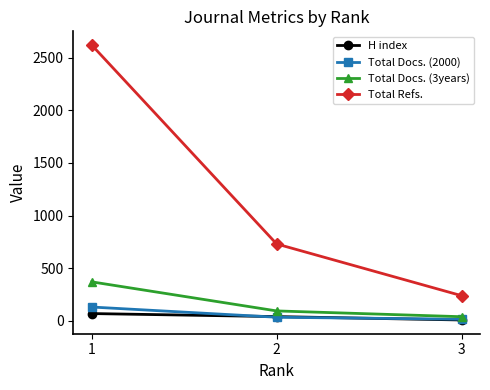

What is the smallest value displayed?

8